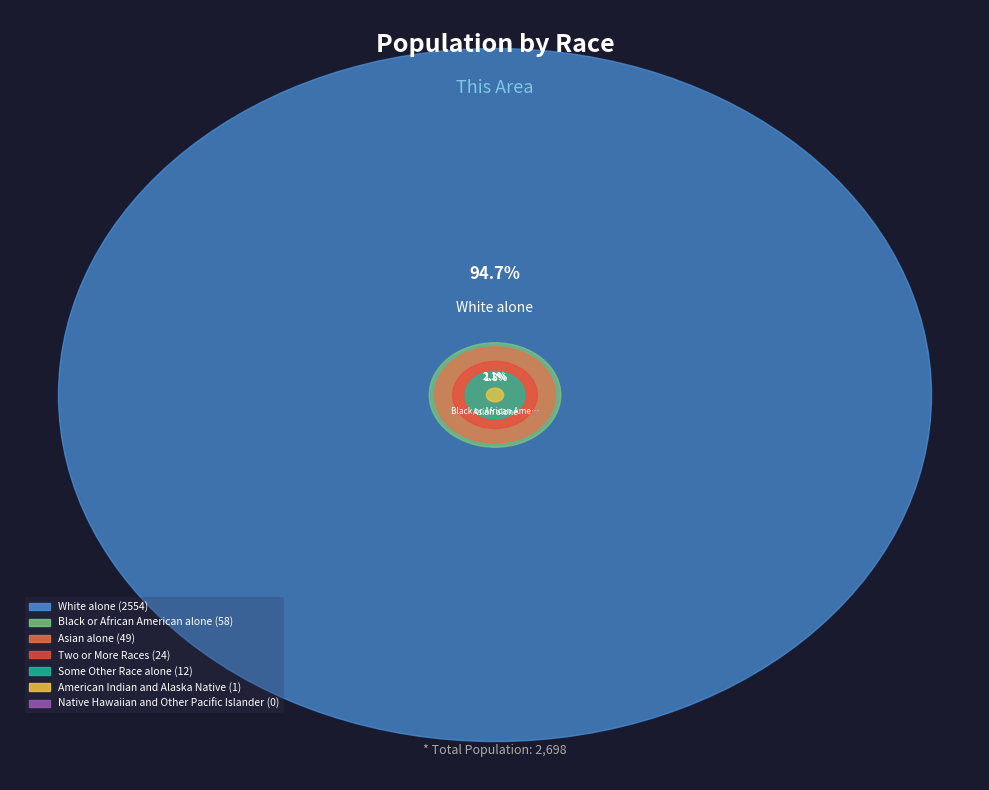

The American Indian and Alaska Native slice represents 0% of the pie. True or false?

True